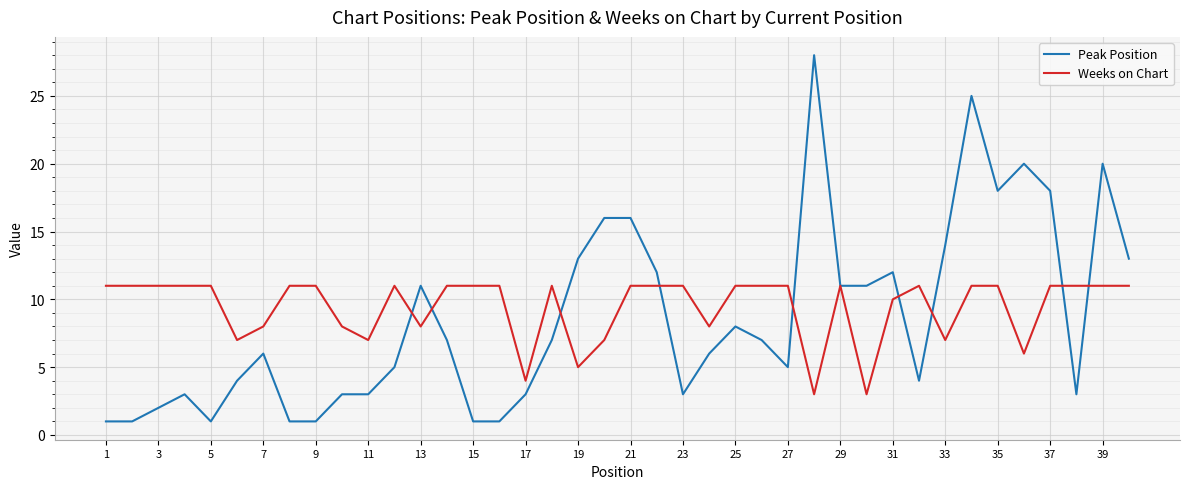

Which series has the largest range (max minus min)?

Peak Position